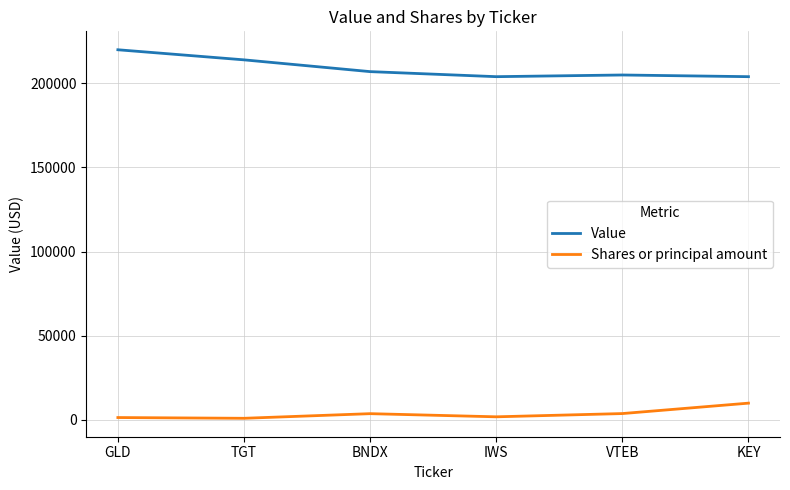

What is the average value of the Value series?

209000